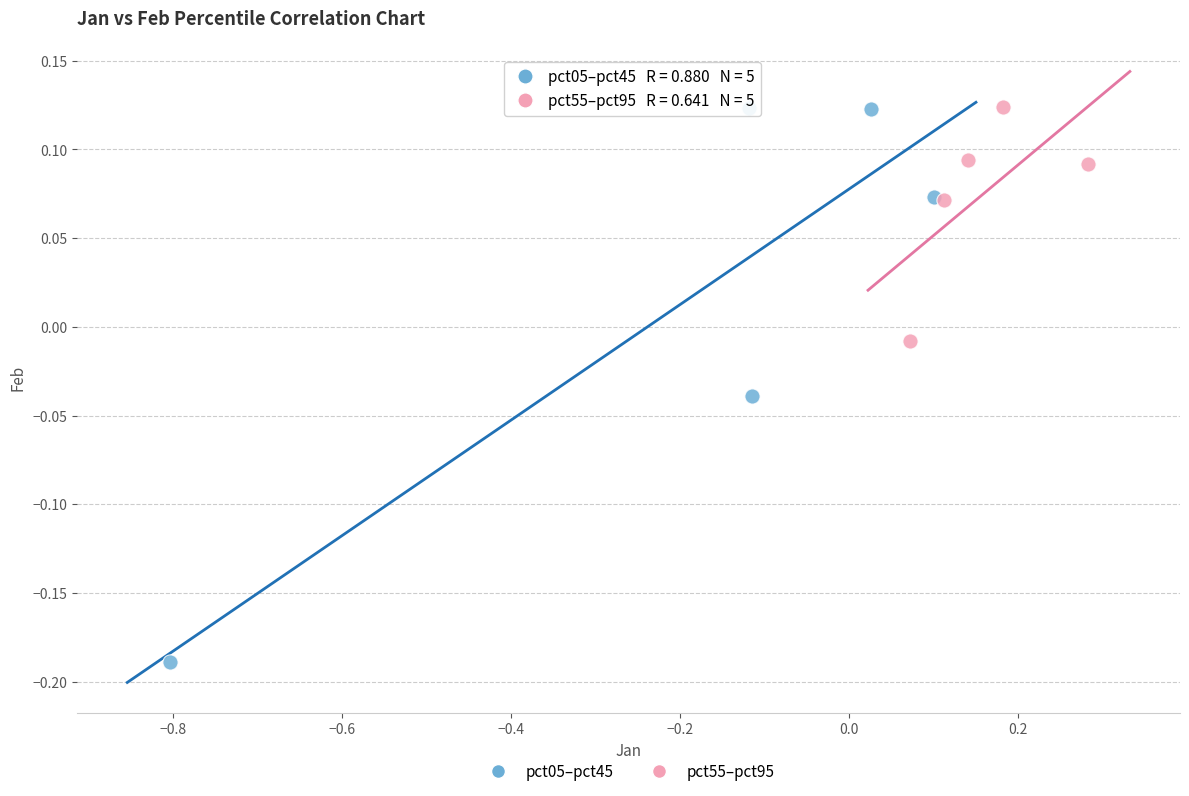

What are all the series names shown in the legend?

pct05–pct45, pct55–pct95